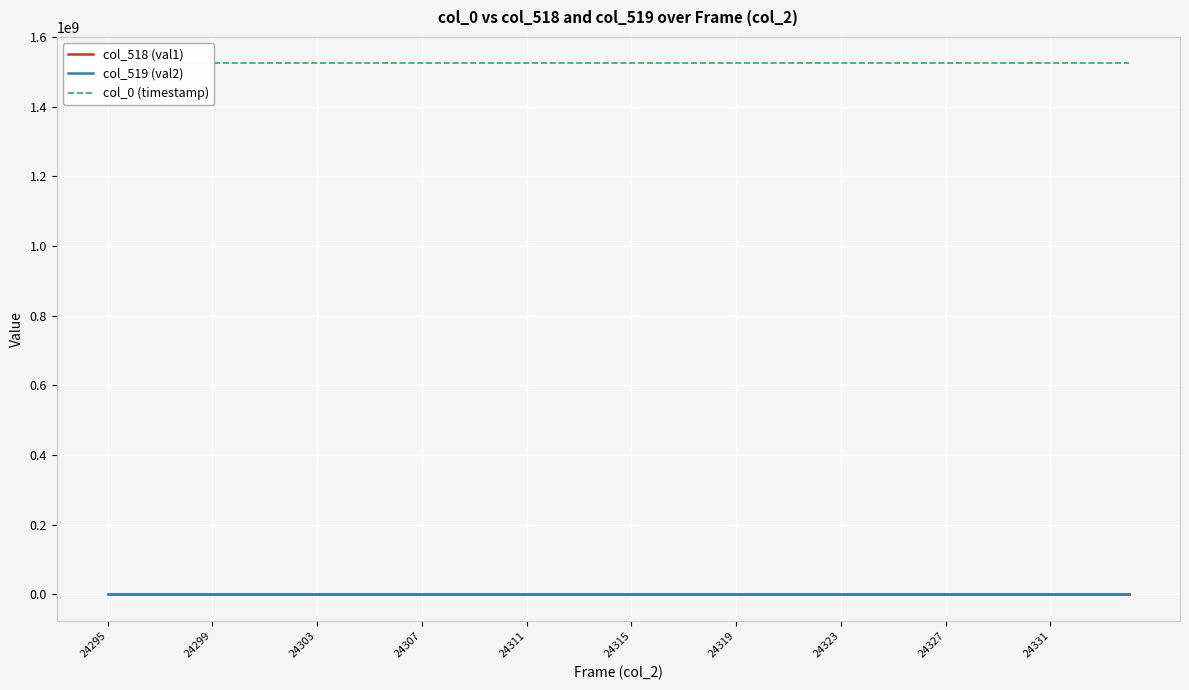

Is the value of col_518 (val1) at 14 greater than the value of col_0 (timestamp) at 31?

No